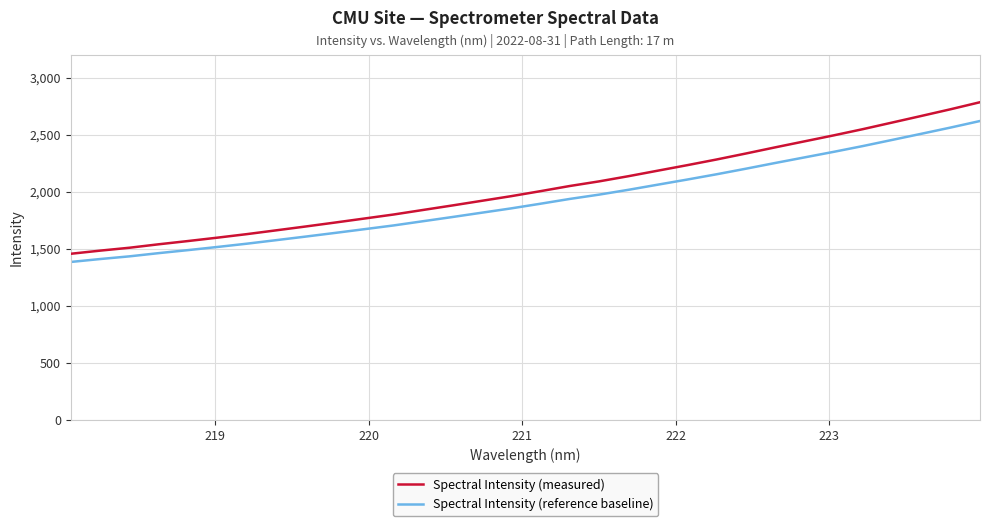

What is the greatest value displayed?

2784.2